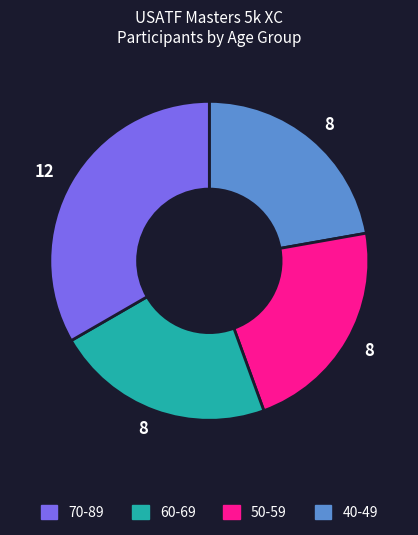

Does any single category account for the majority?

No